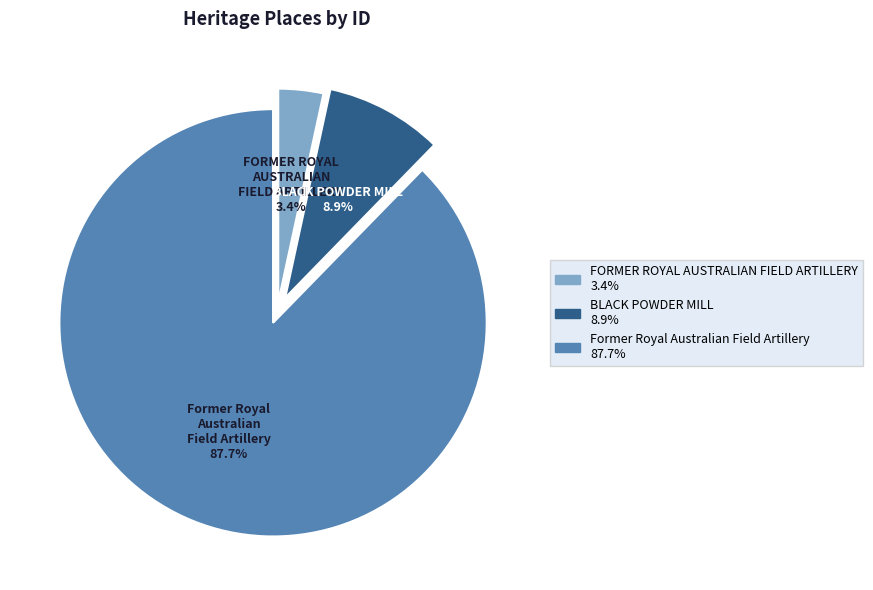

What is the largest slice in the pie chart?

Former Royal Australian Field Artillery